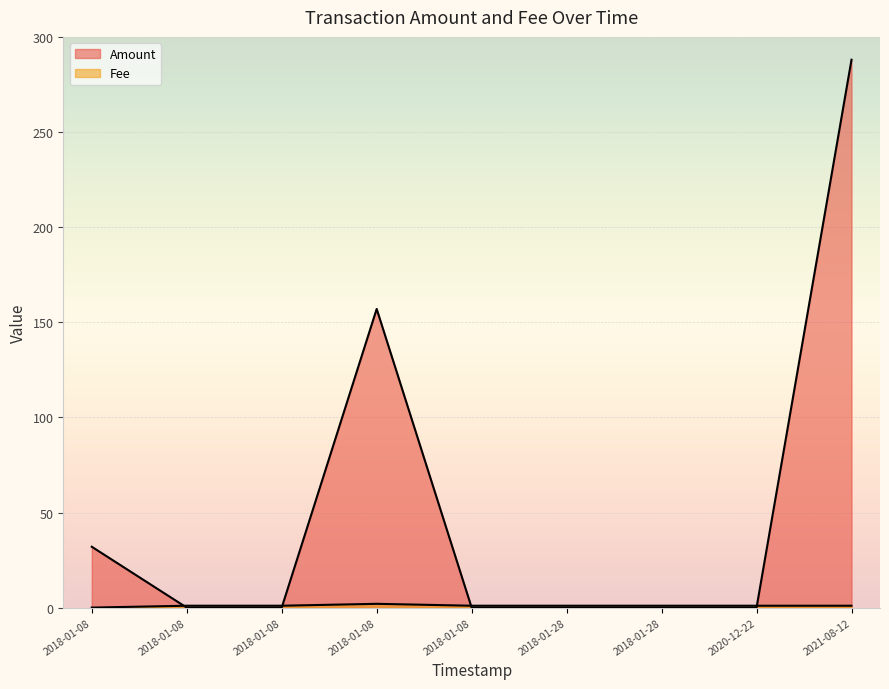

At which label is Fee closest to 1?

2018-01-08